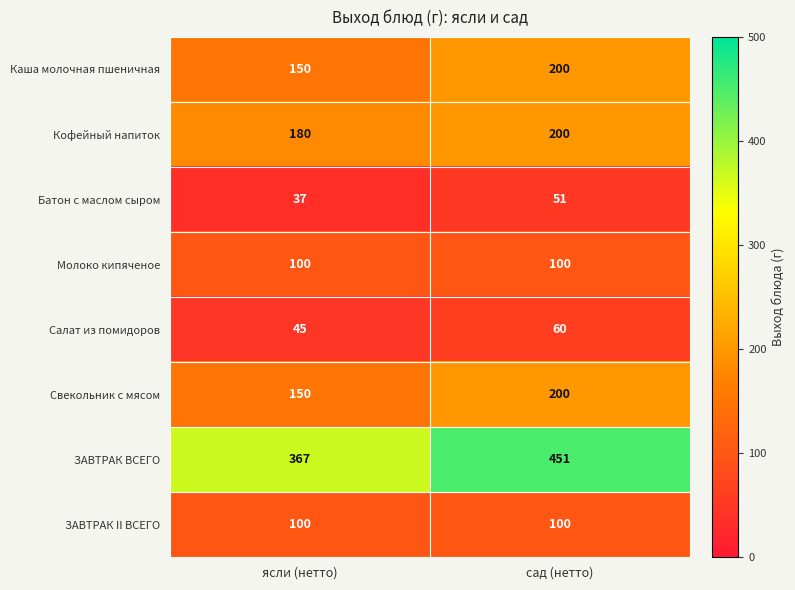

Which series has the largest range (max minus min)?

ЗАВТРАК ВСЕГО